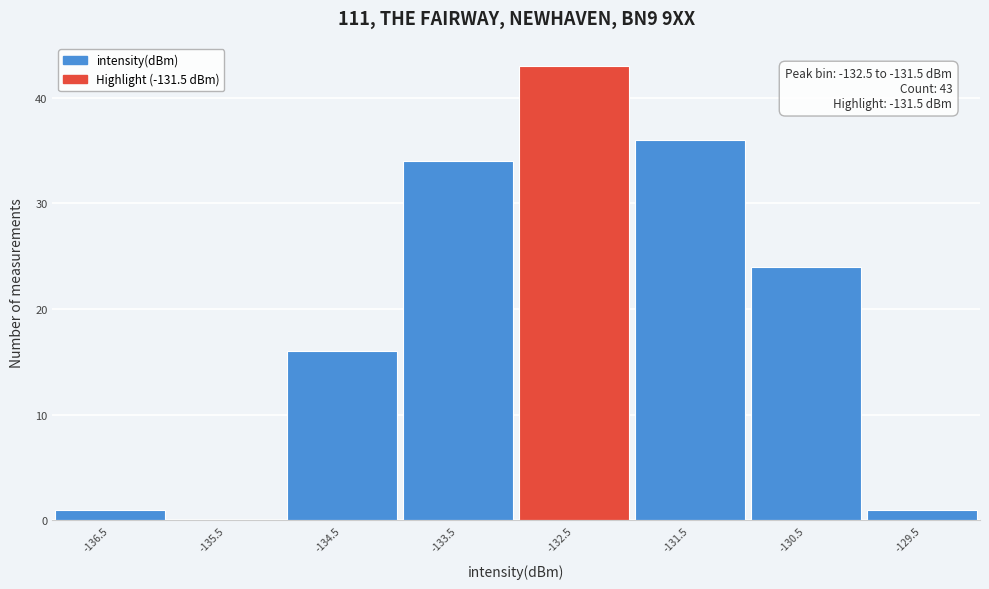

Reading left to right, what are all the values shown in this chart?

-136.5=1	-135.5=0	-134.5=16	-133.5=34	-132.5=43	-131.5=36	-130.5=24	-129.5=1